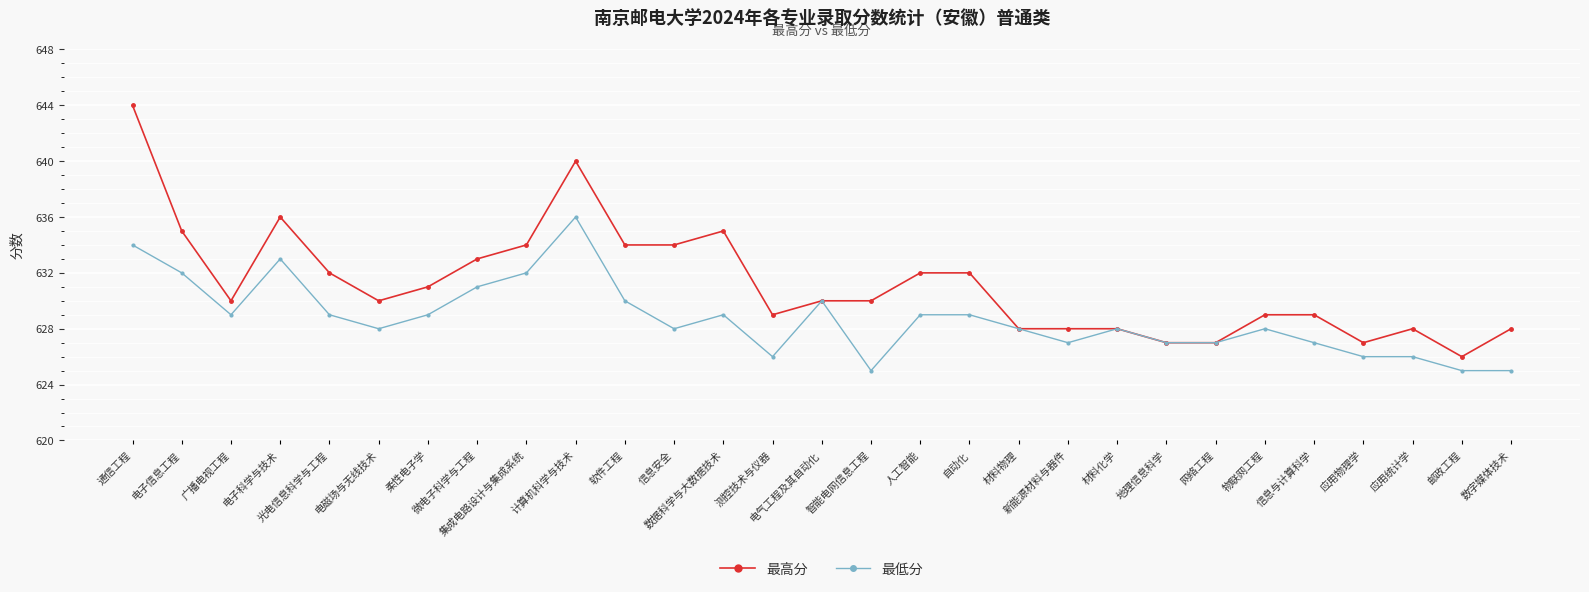

How many distinct data groups are displayed?

2